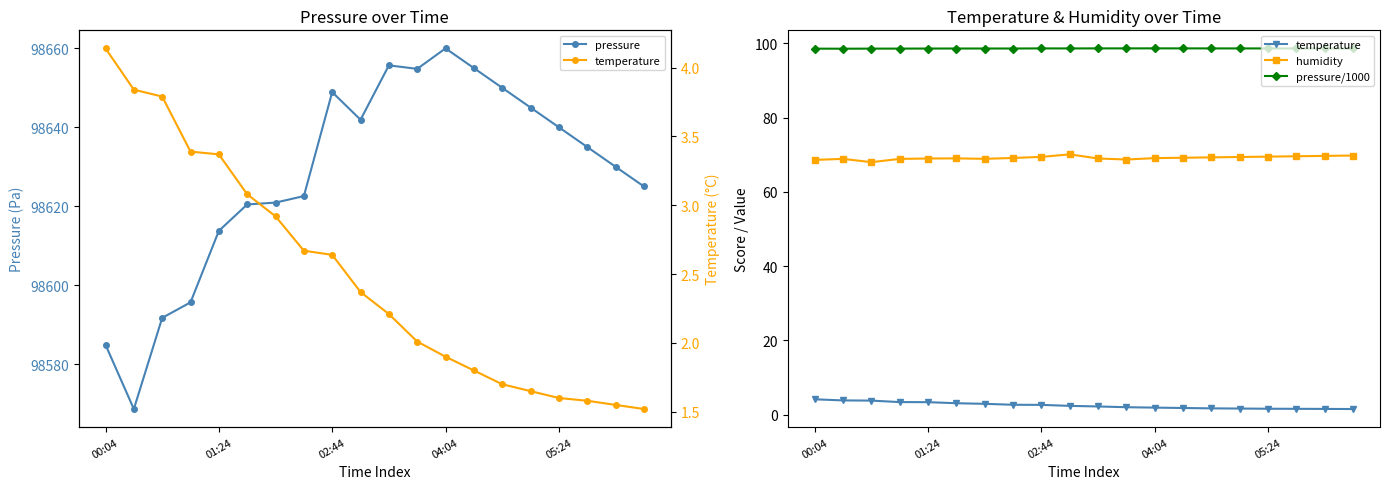

What is the greatest value displayed?

98660.0